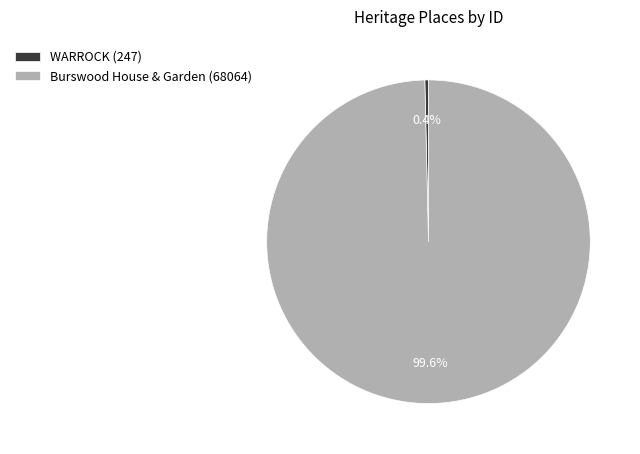

Count the number of slices in the pie.

2